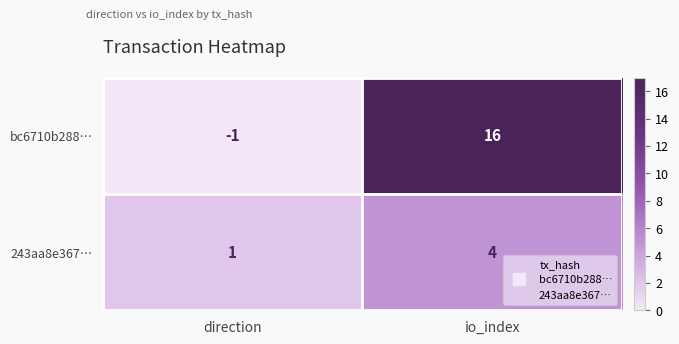

Which label corresponds to the largest value in the chart?

io_index